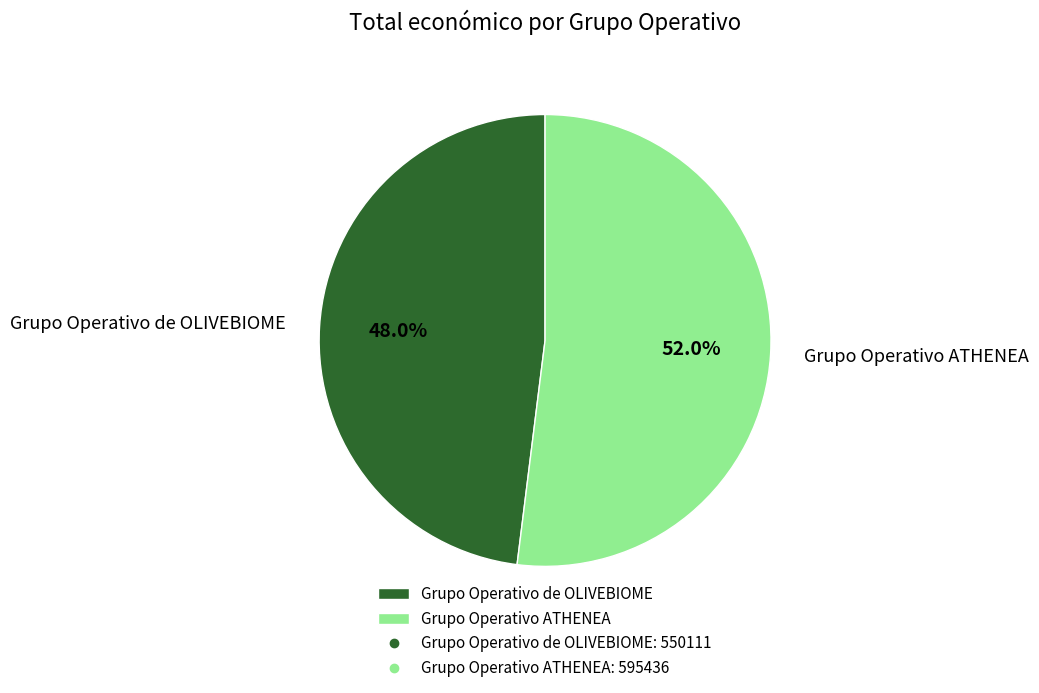

Count the number of slices in the pie.

2